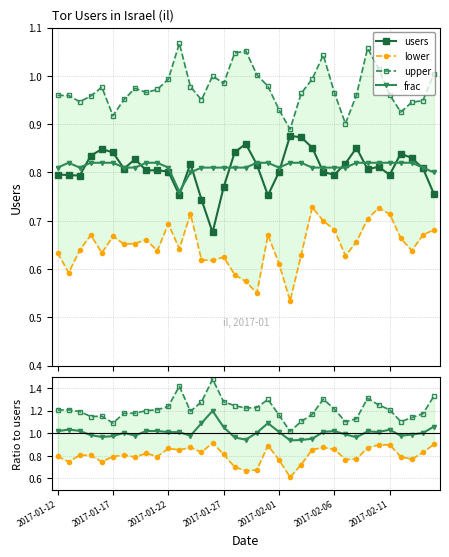

Rank the series by their maximum value, from highest to lowest.

upper, users, frac, lower